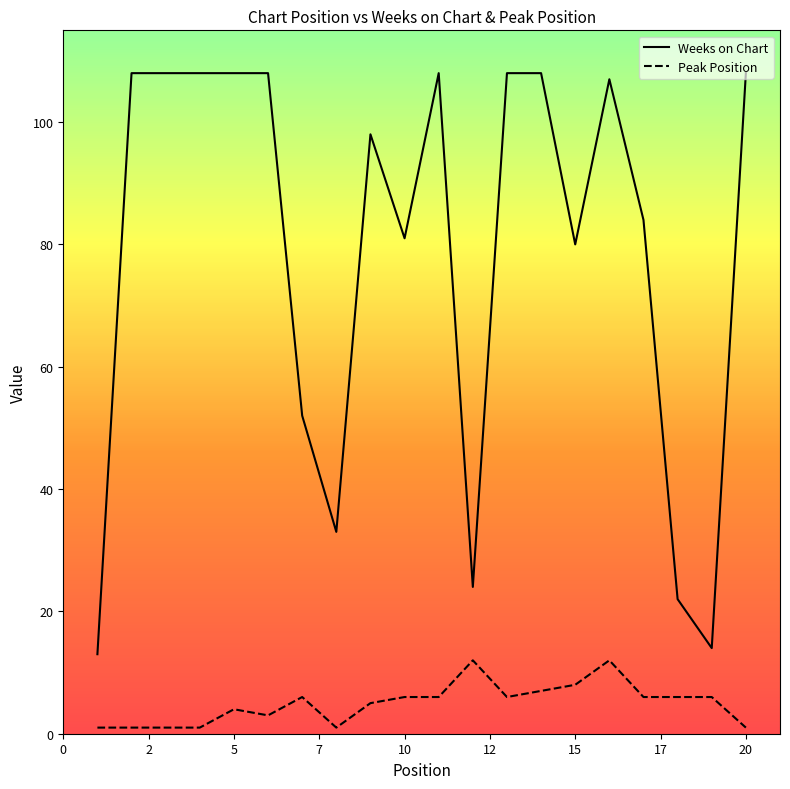

Rank the series by their average value, from lowest to highest.

Peak Position, Weeks on Chart